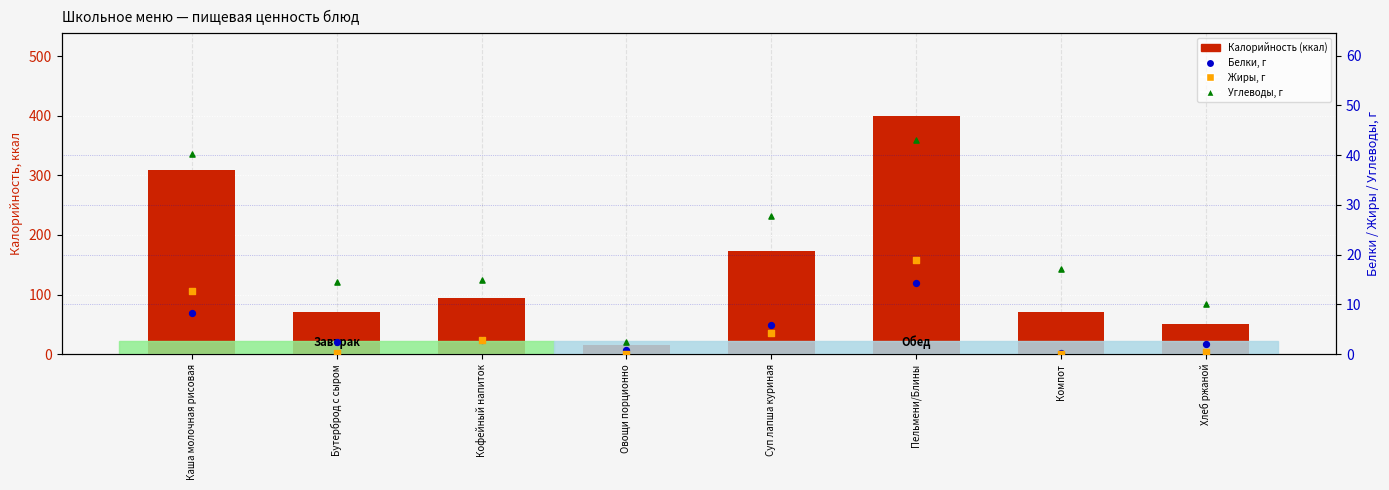

Which series contains the lowest Y value?

Жиры, г